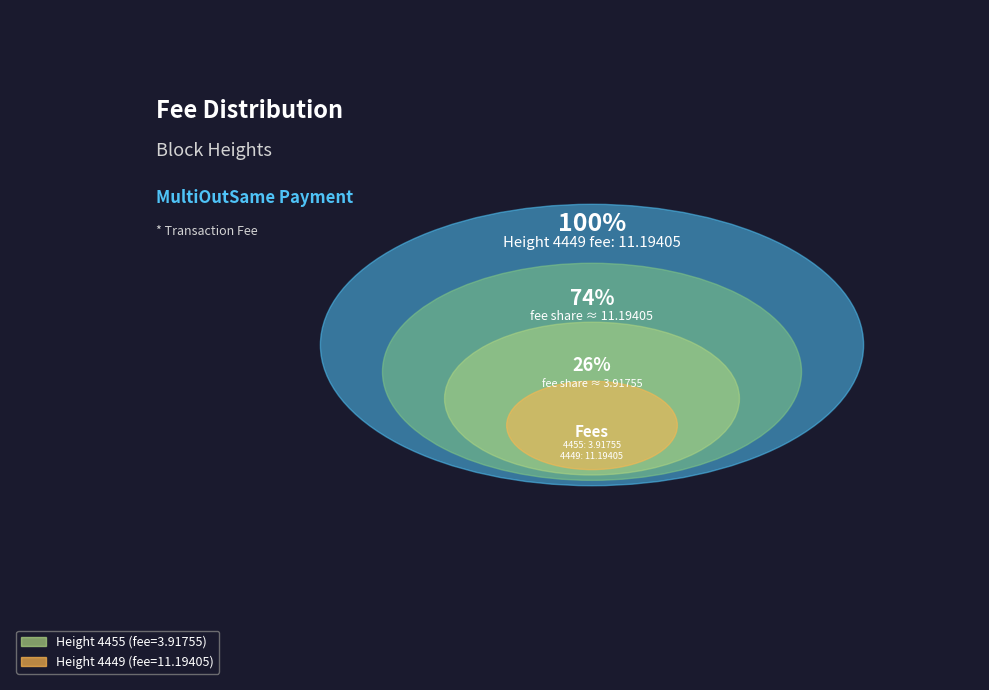

What portion of the pie excludes 4455?

74.1%